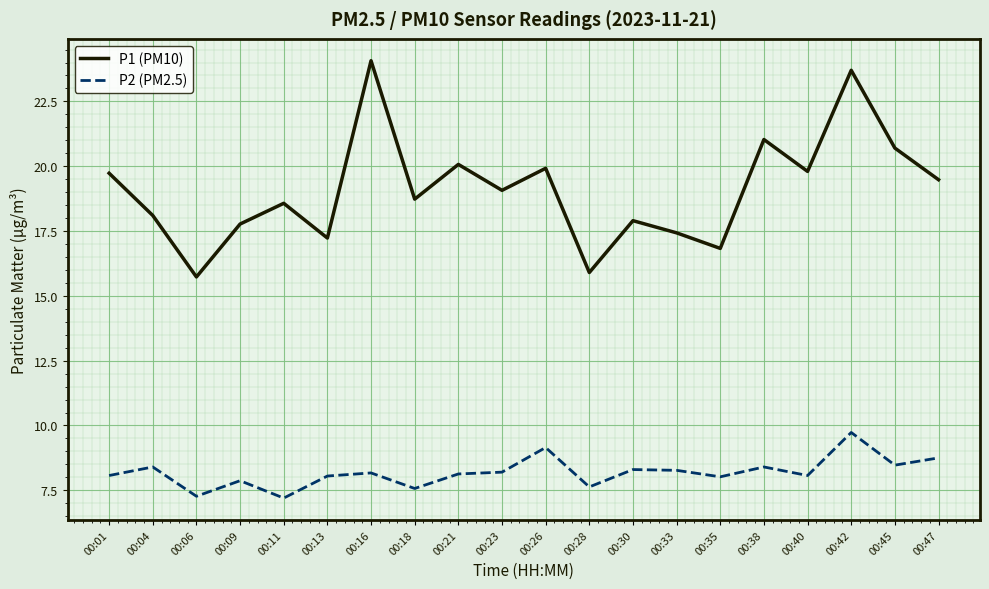

Which category has the highest value across all series?

00:16